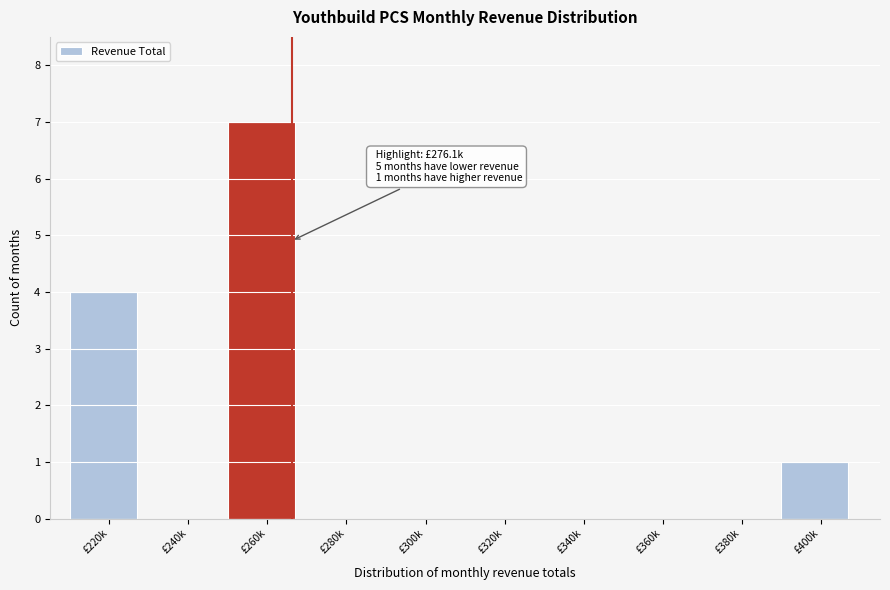

Reading left to right, transcribe all the data shown in this chart.

£220k=4	£240k=0	£260k=7	£280k=0	£300k=0	£320k=0	£340k=0	£360k=0	£380k=0	£400k=1